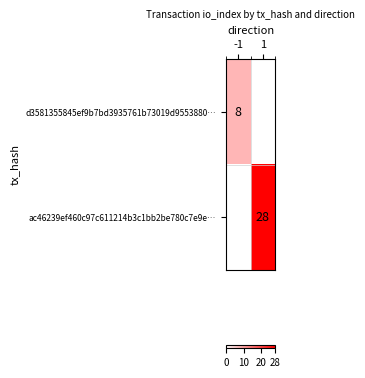

What is the smallest value displayed?

8.0